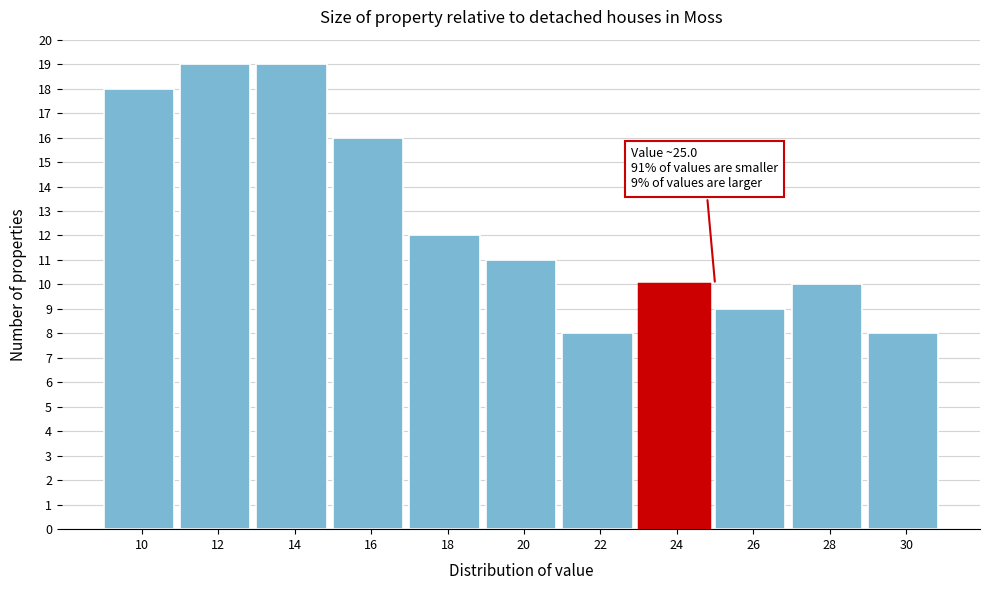

Reading left to right, list all the values displayed in this chart.

18	19	19	16	12	11	8	10	9	10	8